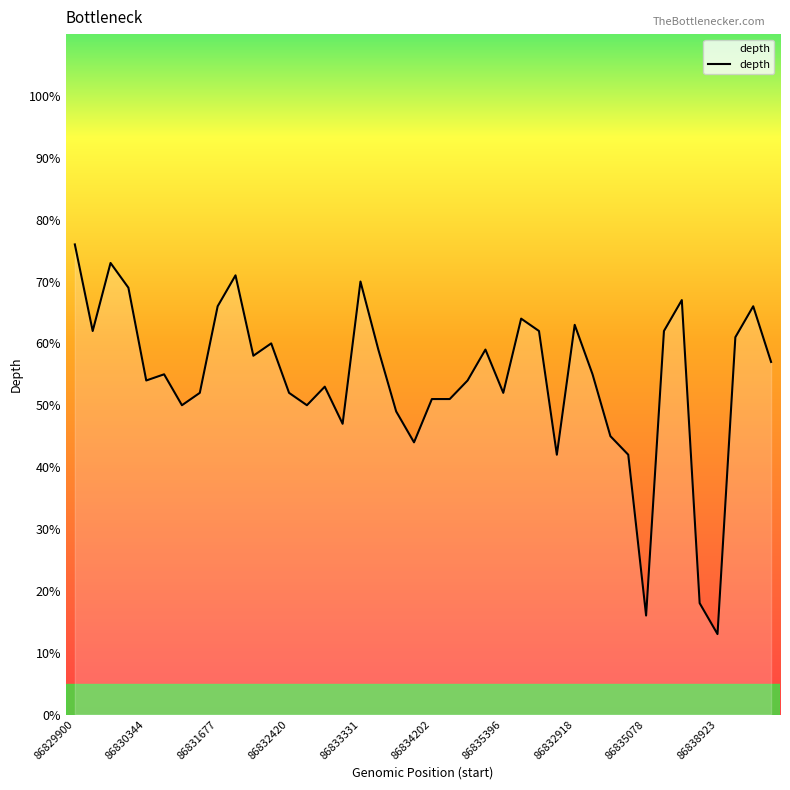

What is the difference between the maximum and minimum values?

63.0